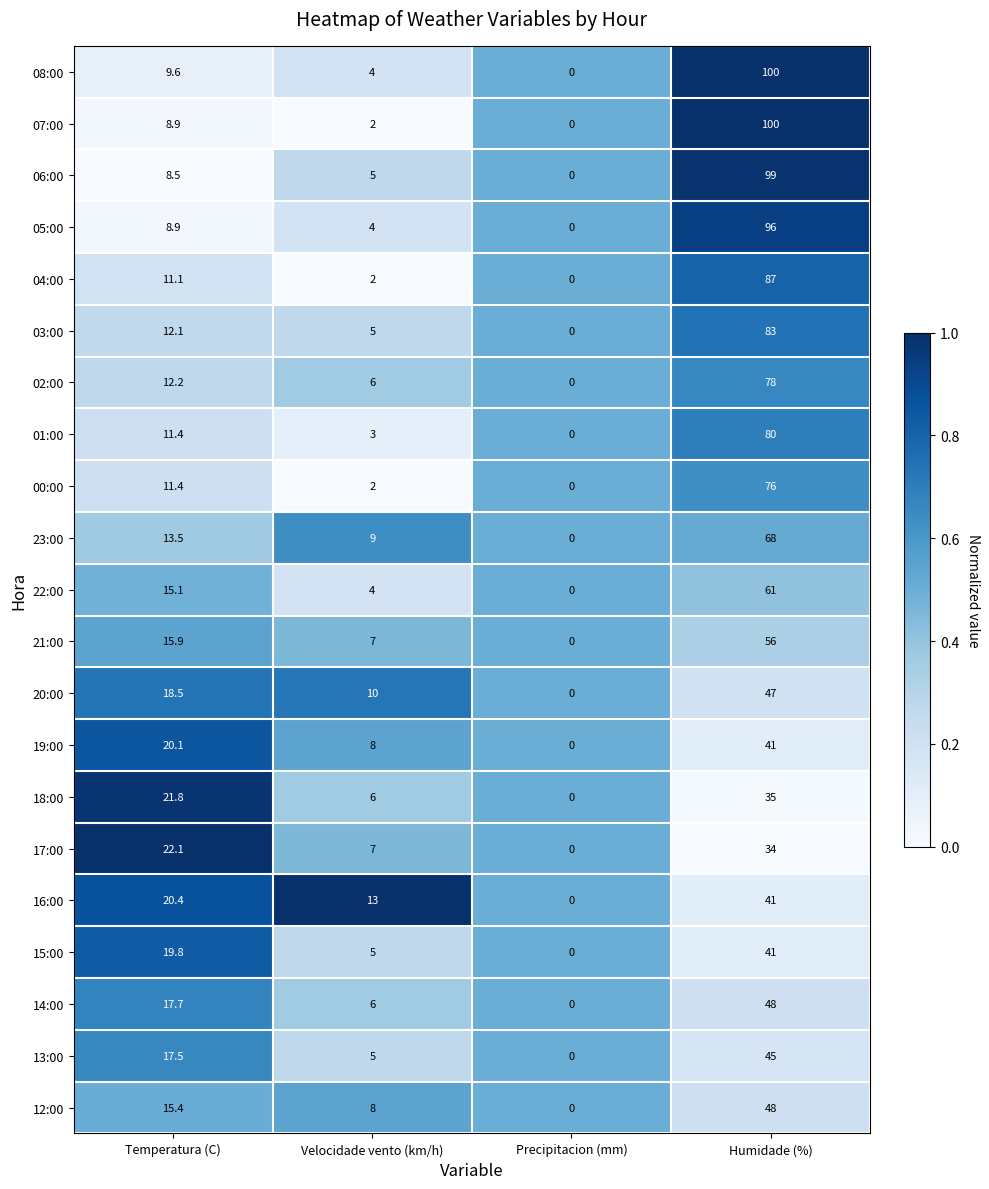

Which series changed the most between Velocidade vento (km/h) and Humidade (%)?

07:00